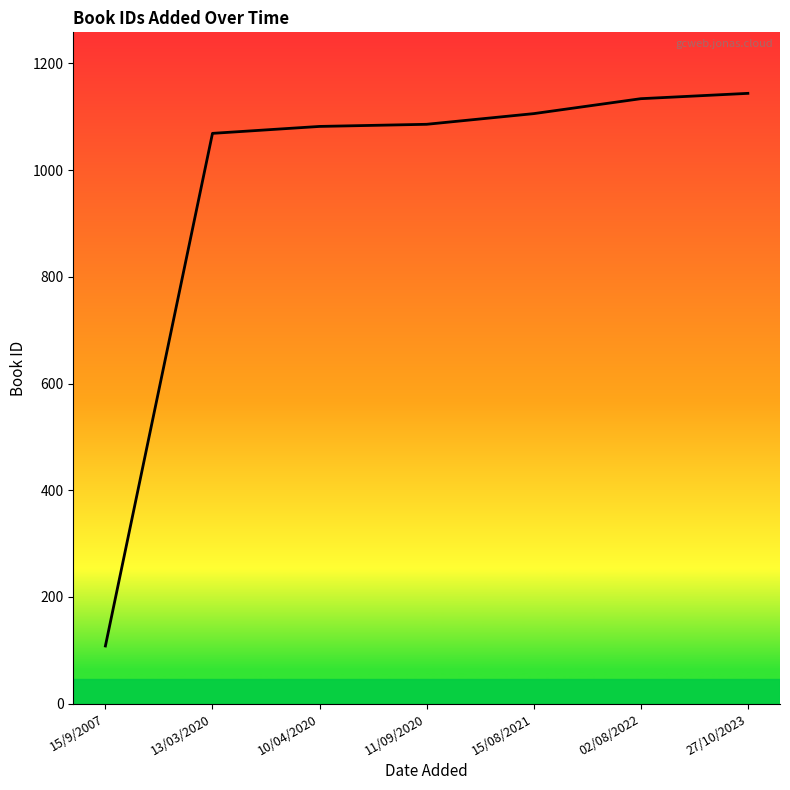

What is the sum of the values at 11/09/2020 and 15/9/2007?

1194